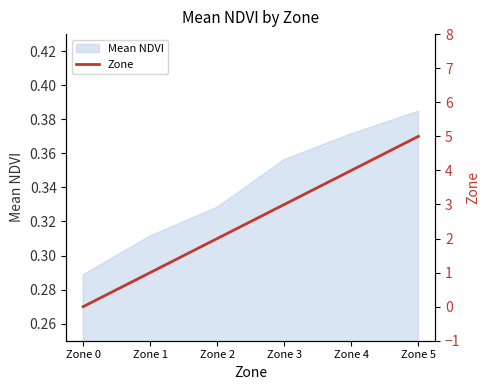

Rank the categories by value from lowest to highest.

Zone 0, Zone 1, Zone 2, Zone 3, Zone 4, Zone 5